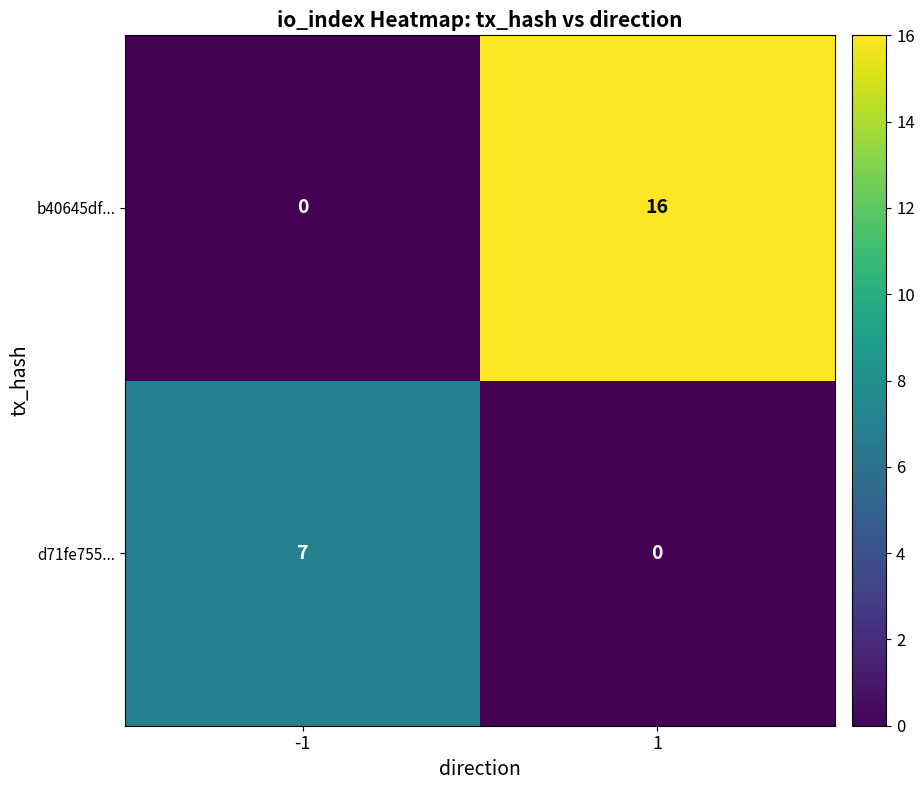

Reading left to right, extract all data points from this chart.

b40645df...: 0	16
d71fe755...: 7	0